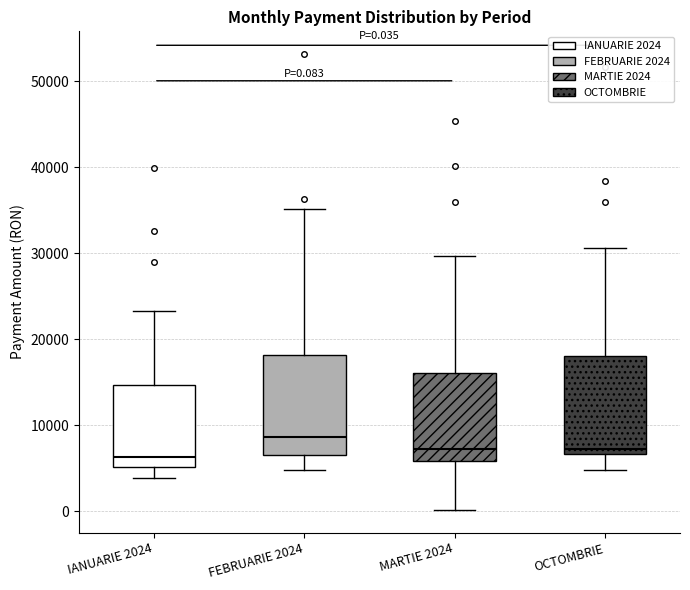

Which box's median line is the highest?

FEBRUARIE 2024